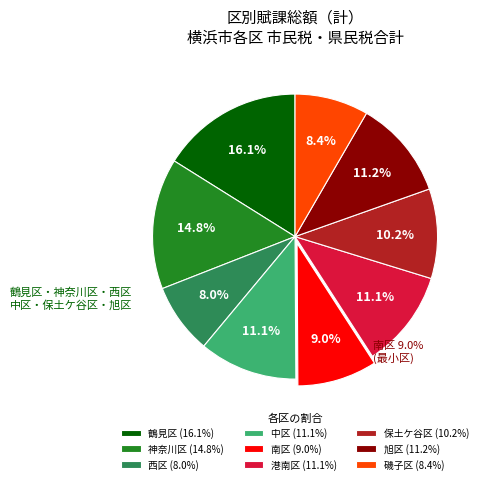

What percentage is the 鶴見区 slice, to the nearest percent?

16%